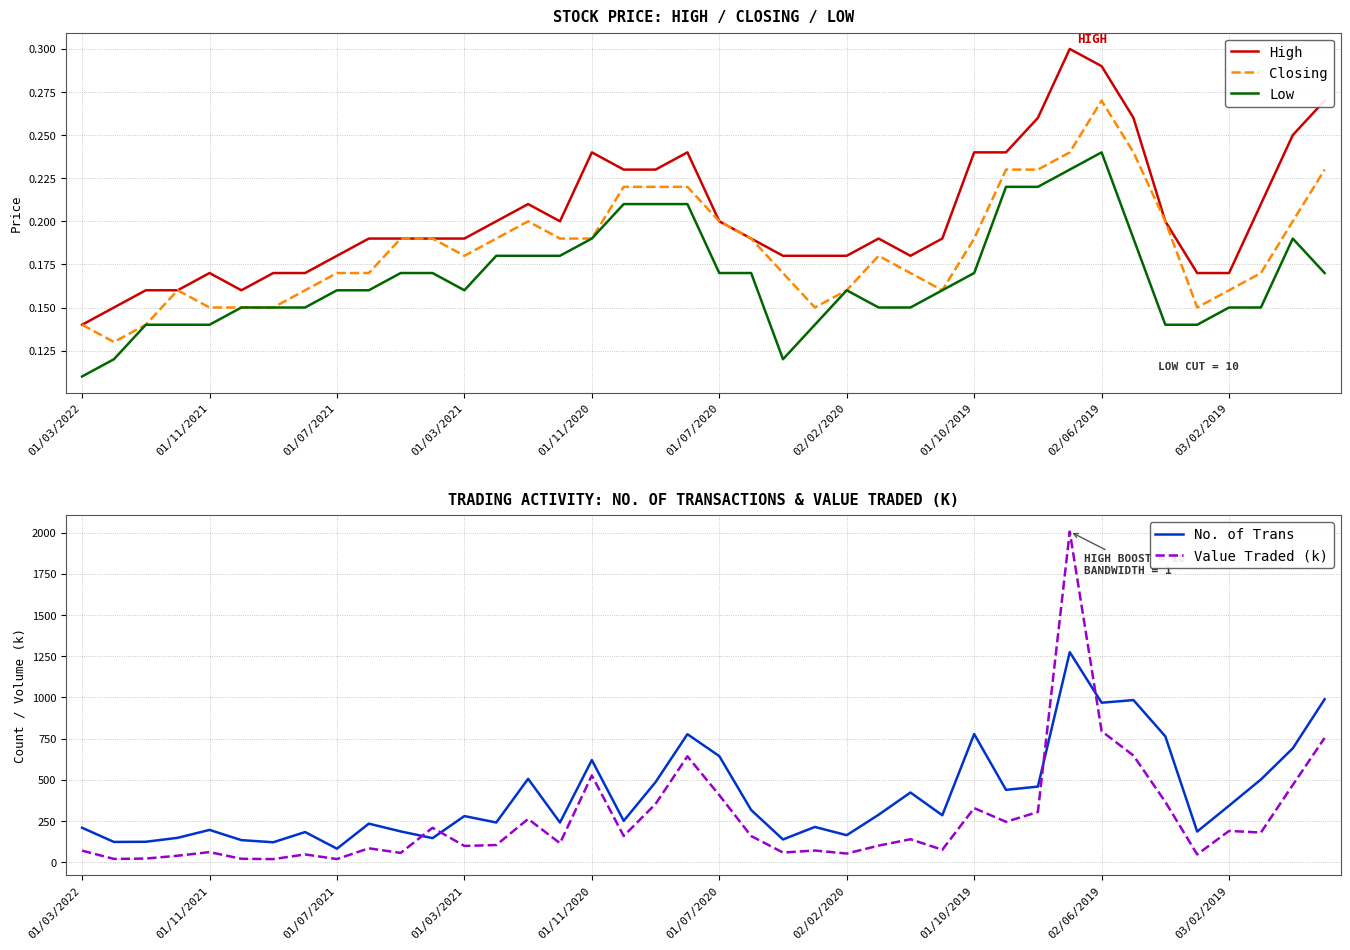

True or false: Low and High cross at least once.

False